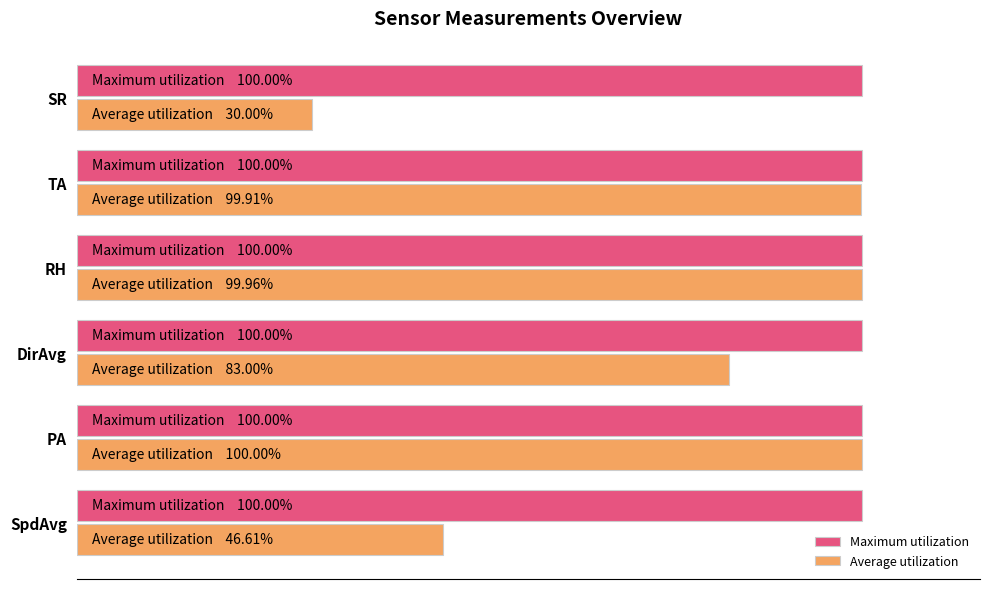

List the series in order of their overall mean, highest first.

Maximum utilization, Average utilization